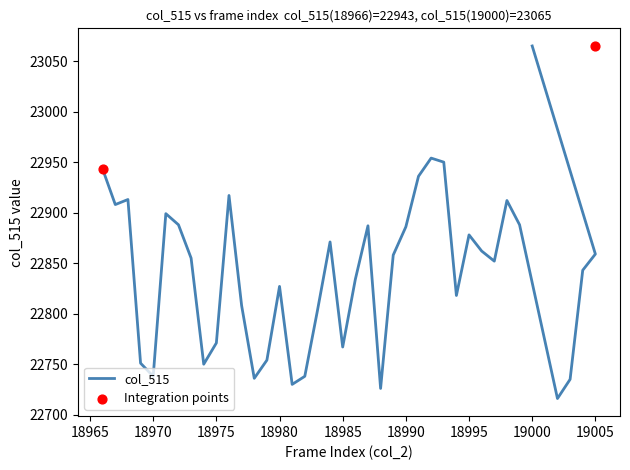

Which has a higher value, 19004 or 19005?

19005